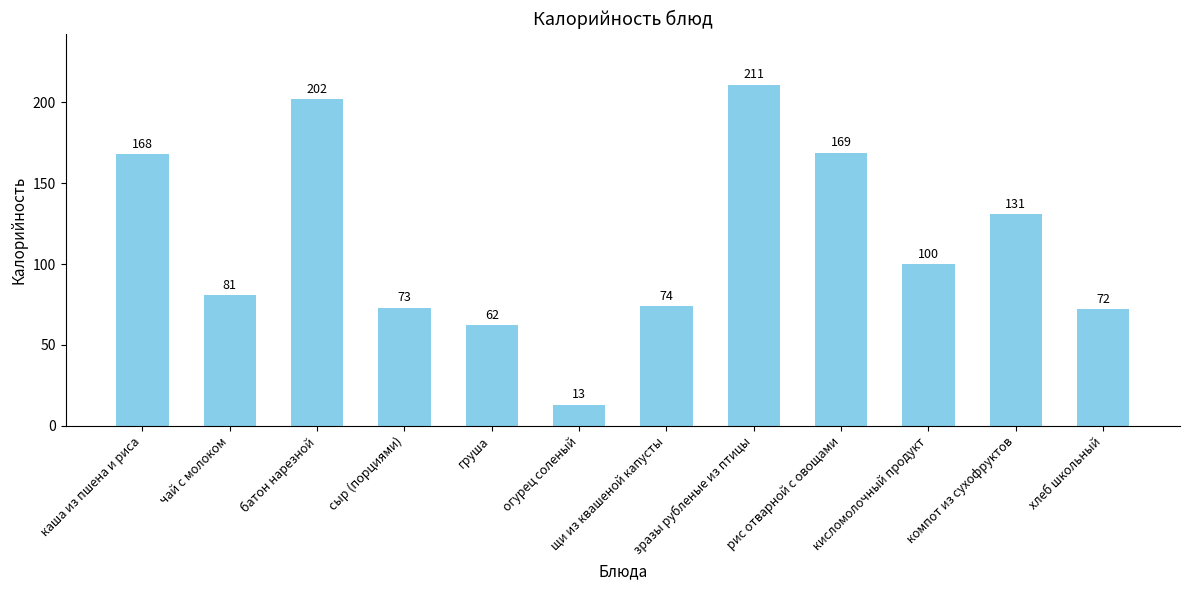

What is the smallest value displayed?

13